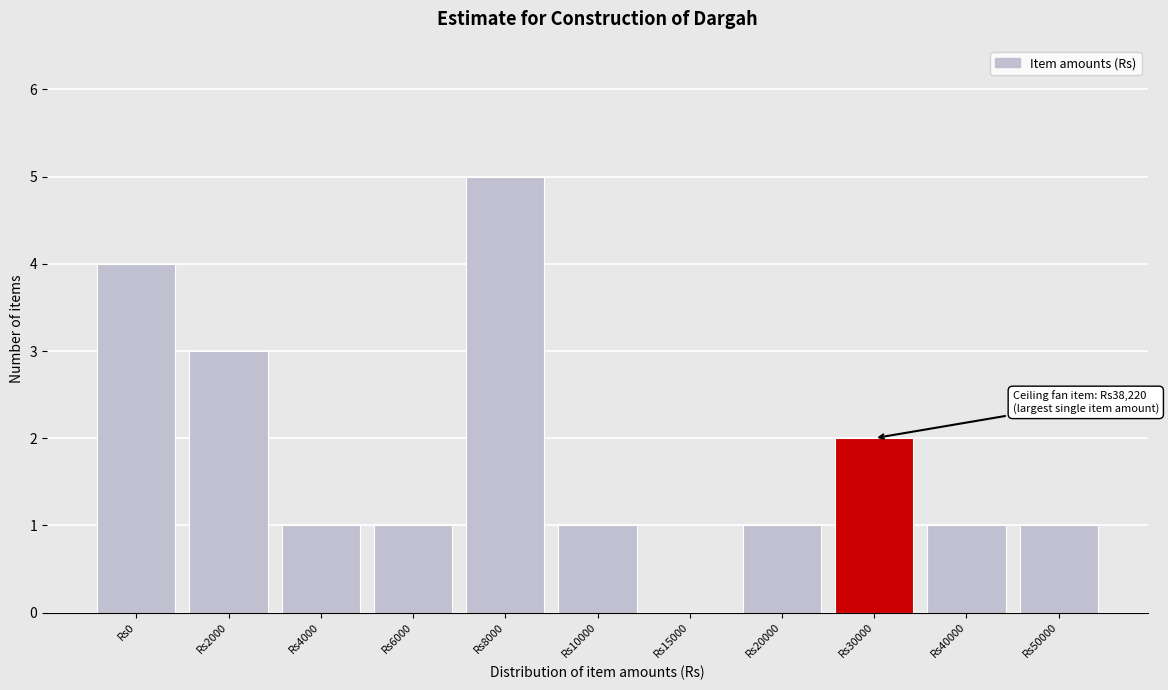

Reading left to right, list all the values displayed in this chart.

Rs0=4	Rs2000=3	Rs4000=1	Rs6000=1	Rs8000=5	Rs10000=1	Rs15000=0	Rs20000=1	Rs30000=2	Rs40000=1	Rs50000=1